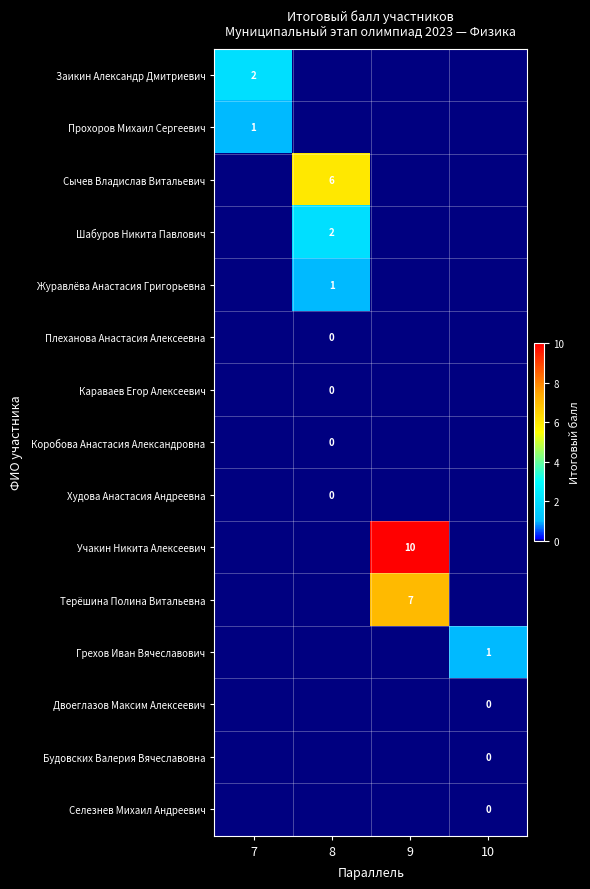

Which has a higher value, 10 or 7?

7